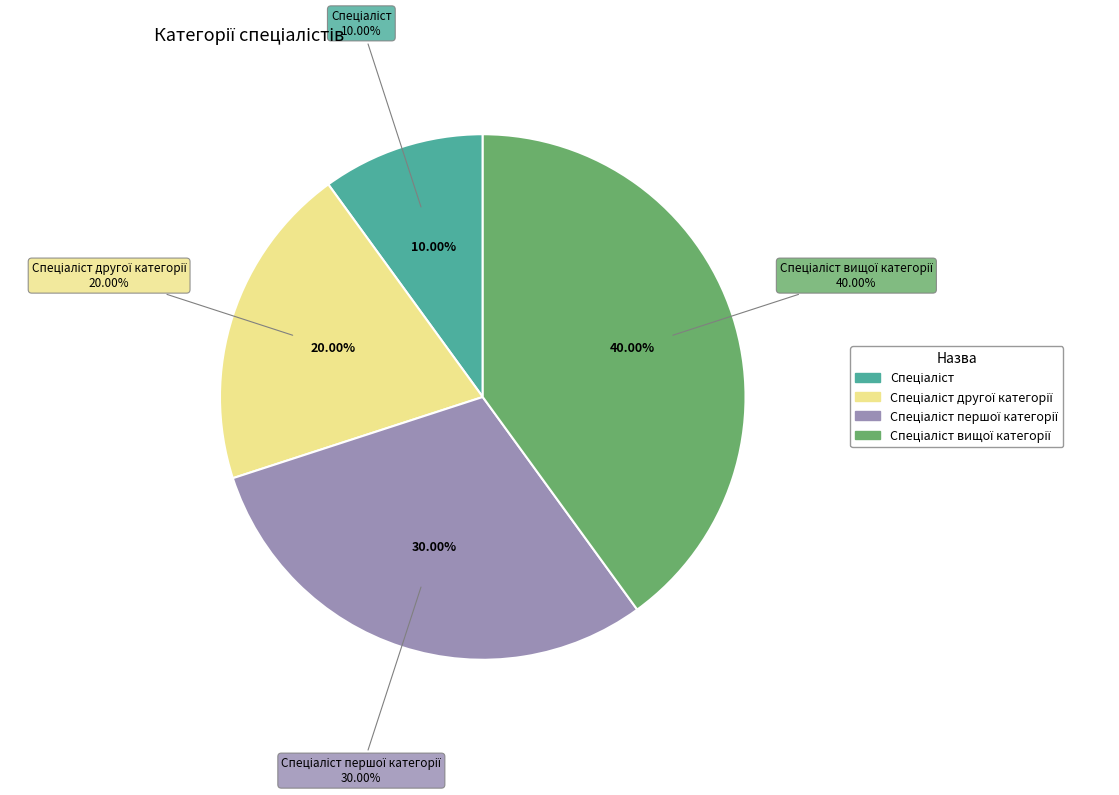

Is it true that Спеціаліст другої категорії is 20% of the pie?

True